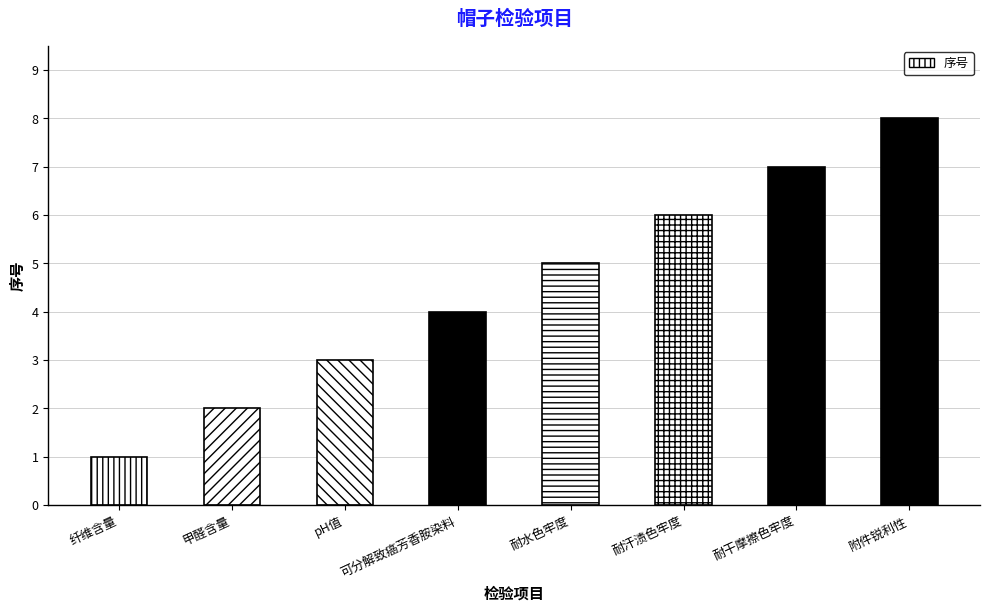

List the labels in order of value, largest first.

附件锐利性, 耐干摩擦色牢度, 耐汗渍色牢度, 耐水色牢度, 可分解致癌芳香胺染料, pH值, 甲醛含量, 纤维含量